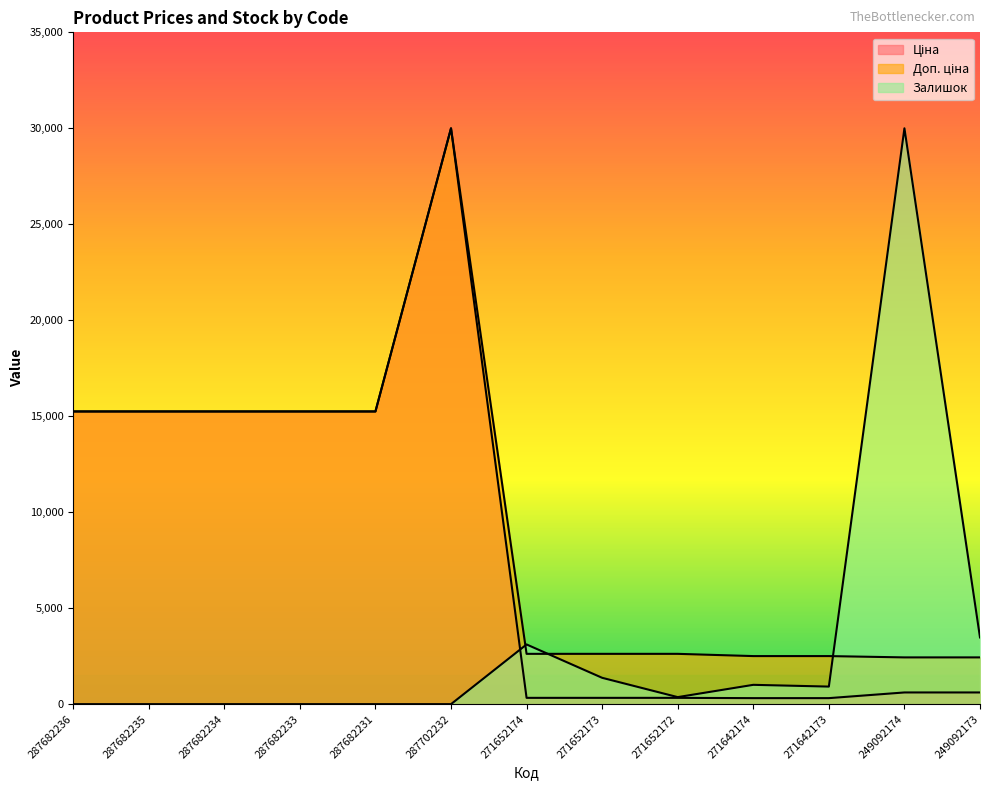

Which series ends up on top after the final intersection of Доп. ціна and Залишок?

Залишок